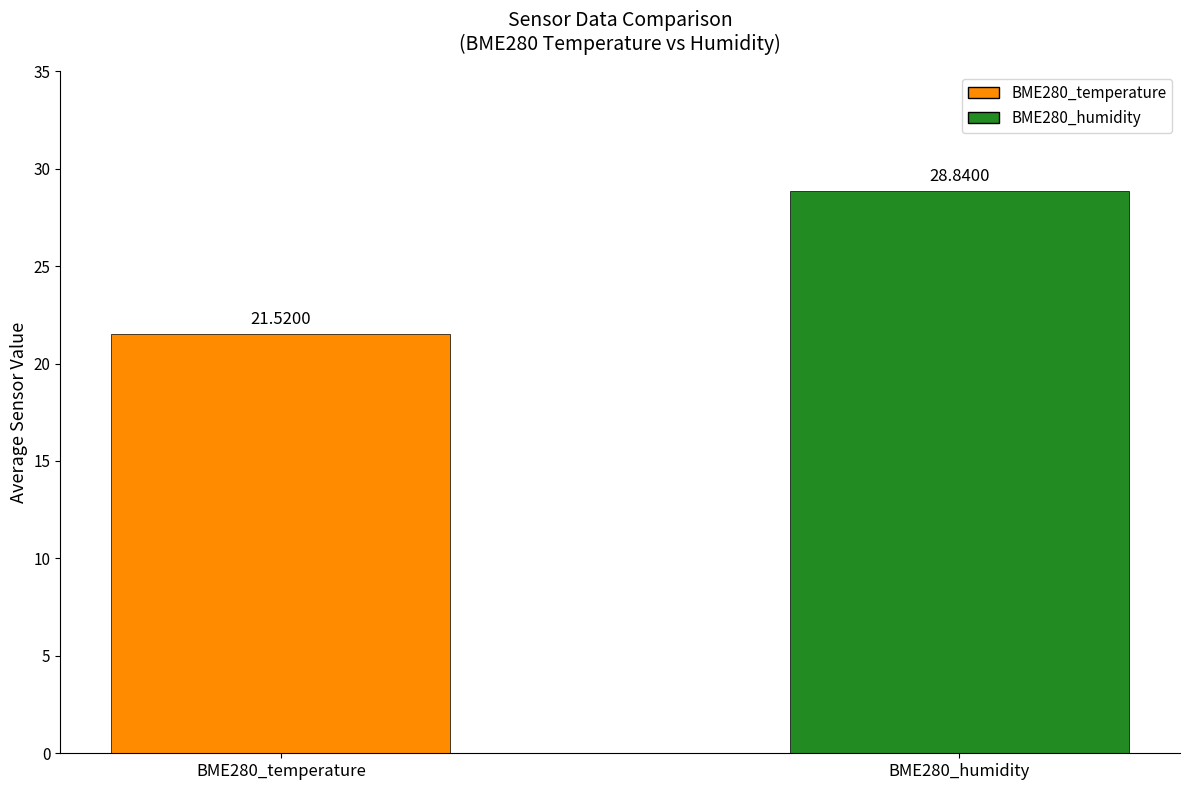

List the labels in order of value, largest first.

BME280_humidity, BME280_temperature